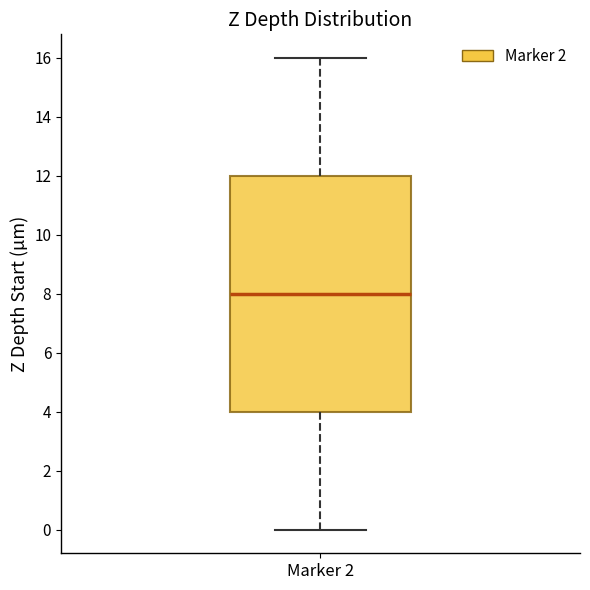

Transcribe this box plot: give where the median line is, the range the box spans, and where the two whiskers end, as read against the y-axis. The values are not printed on the chart, so give them approximately, as read against the axis.

median 8, box 4 to 12, whiskers 0 to 16